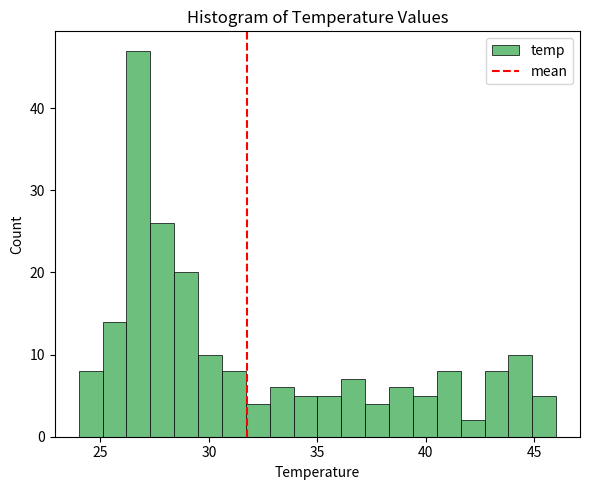

Around what value on the x-axis is the tallest bar? Give the approximate position of its centre, as read against the axis.

27.0